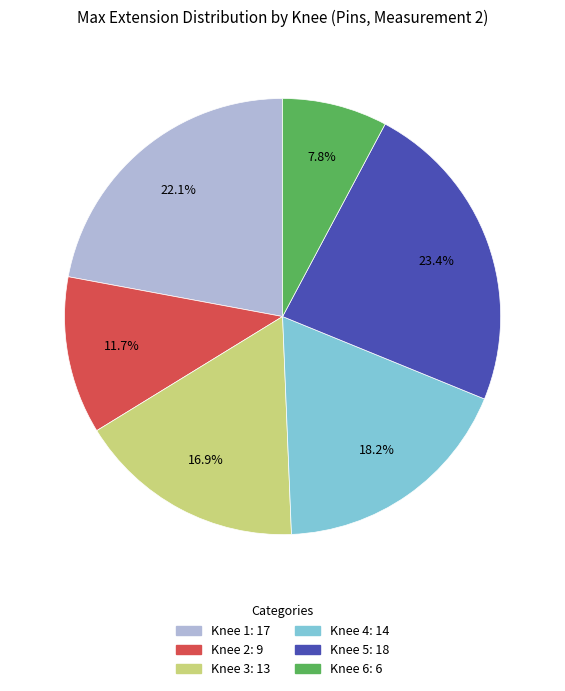

What percentage is the Knee 5 slice, to the nearest percent?

23%